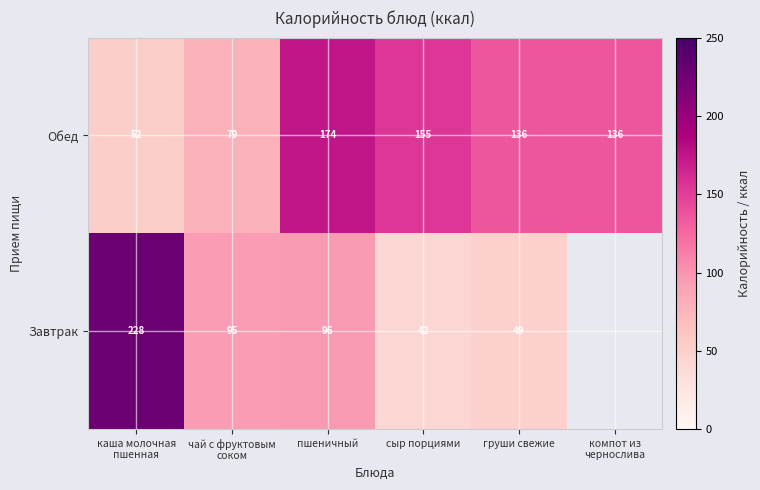

What is the difference between the maximum and minimum values in the Обед series?

122